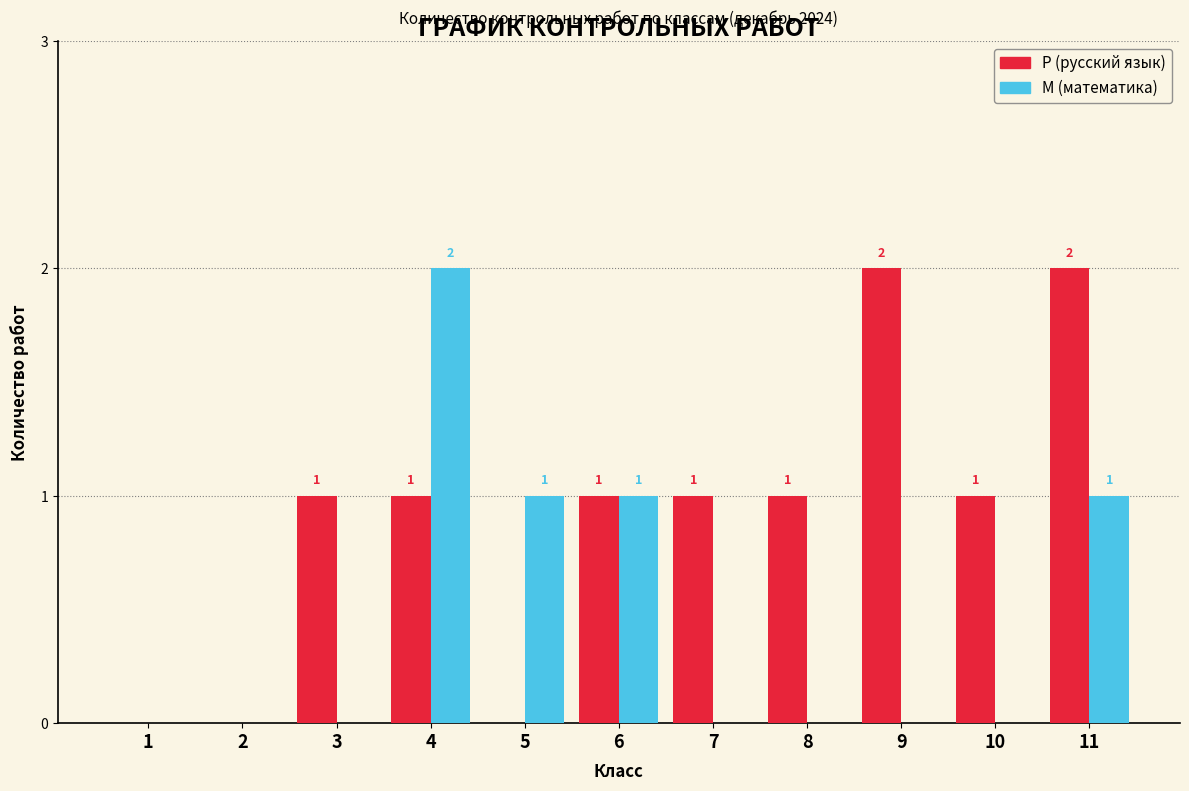

Reading left to right, extract all data points from this chart.

Р (русский язык): 1=0	2=0	3=1	4=1	5=0	6=1	7=1	8=1	9=2	10=1	11=2
М (математика): 1=0	2=0	3=0	4=2	5=1	6=1	7=0	8=0	9=0	10=0	11=1